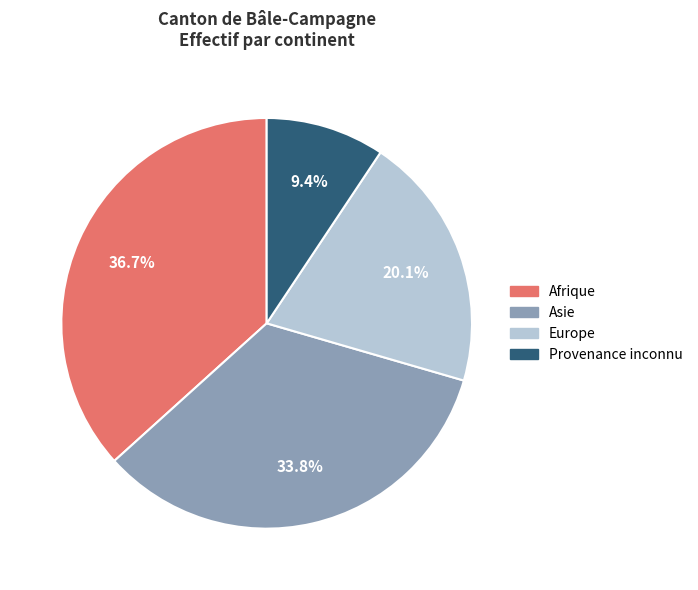

The Provenance inconnu slice represents 9% of the pie. True or false?

True